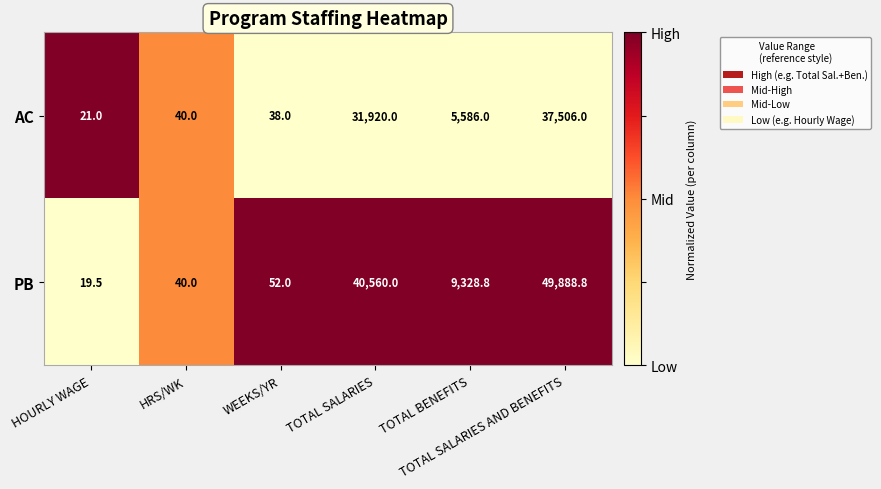

What is the difference between the second highest and second lowest values in the AC series?

31882.0